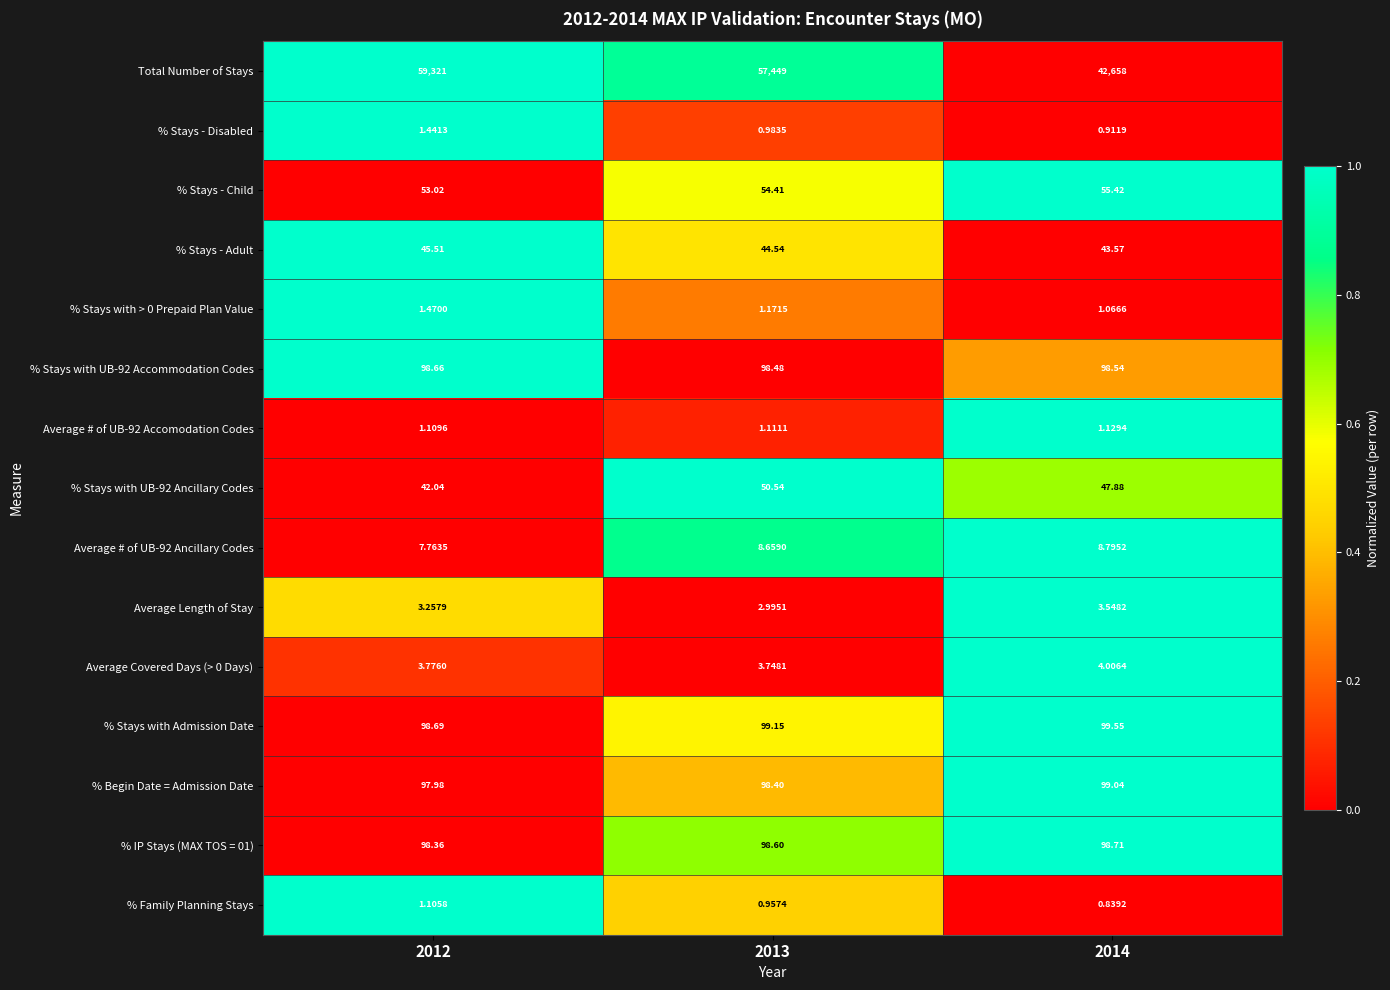

Which series changed the most between 2012 and 2014?

Total Number of Stays